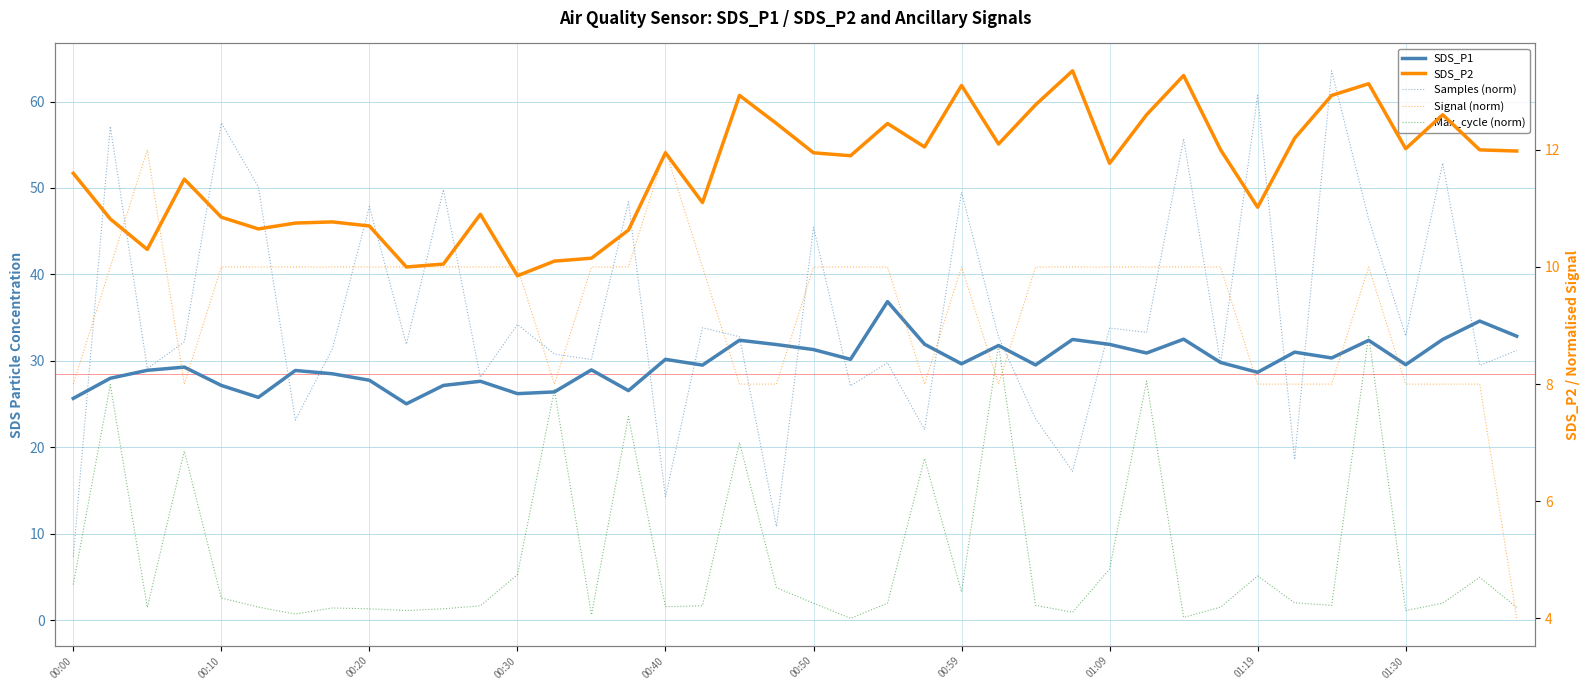

True or false: SDS_P2 and Samples (norm) intersect in this chart.

True